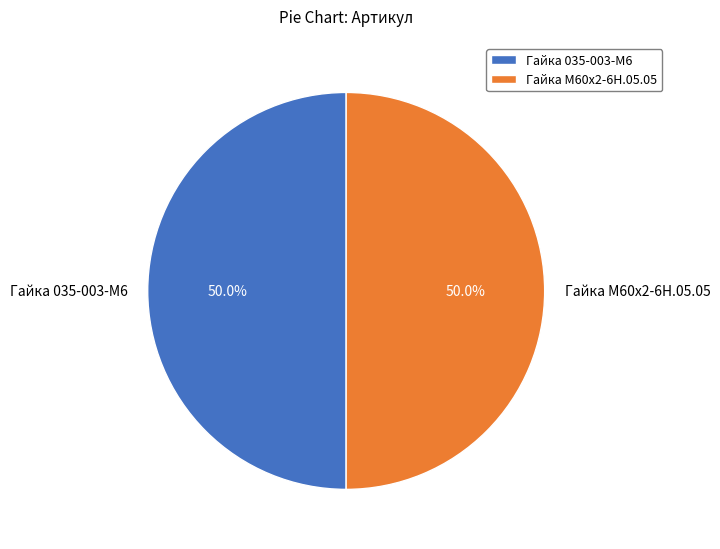

How many segments does this pie chart have?

2